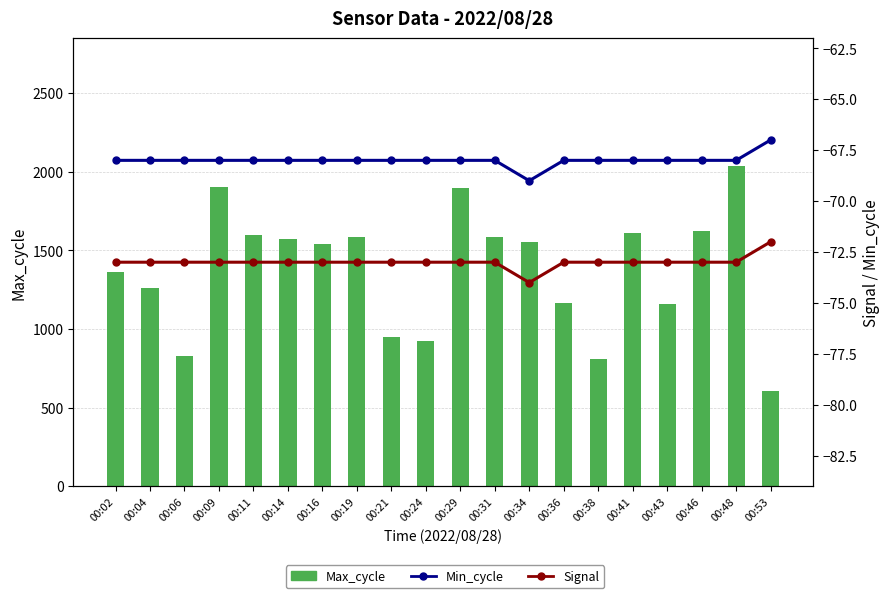

What is the sum of the Signal values at 00:21 and 00:16?

-146